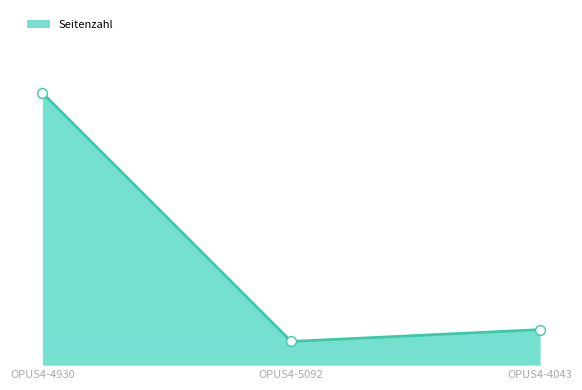

Between OPUS4-5092 and OPUS4-4043, which is larger?

OPUS4-4043